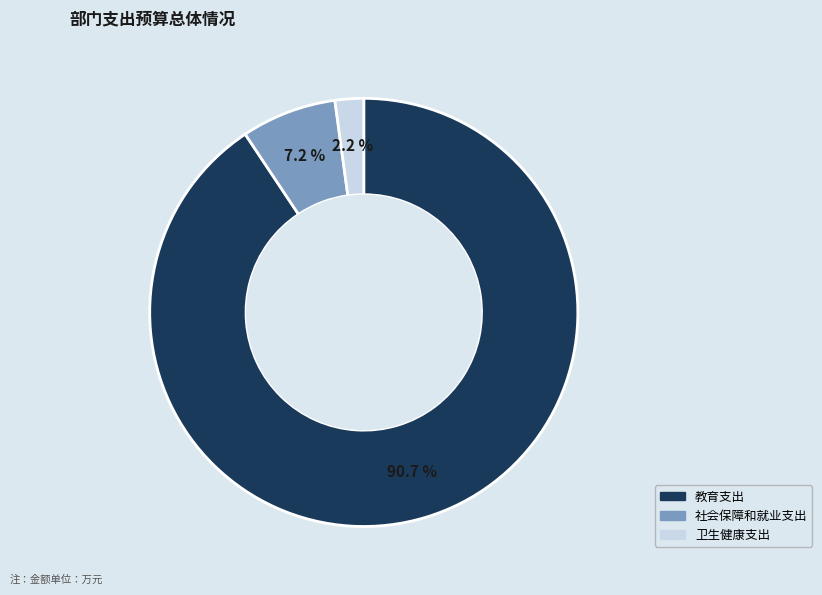

What is the smallest slice in the pie chart?

卫生健康支出